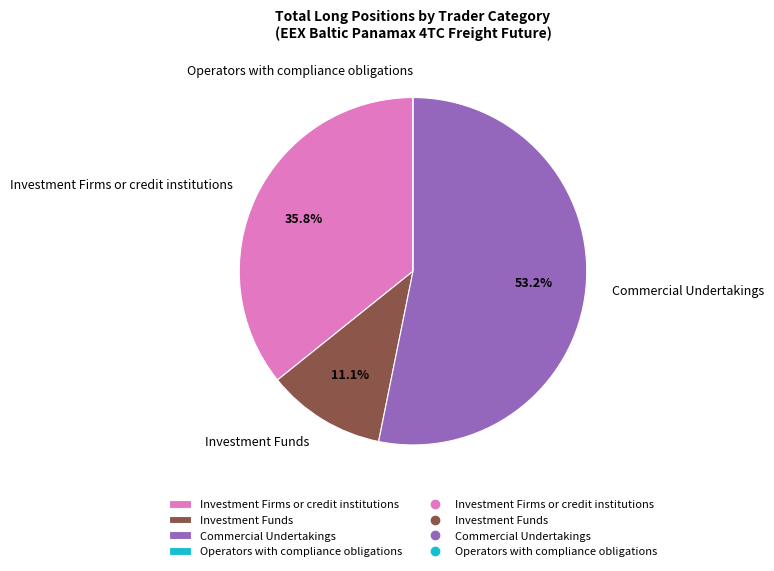

What is the total percentage of Investment Funds and Commercial Undertakings?

64.2%